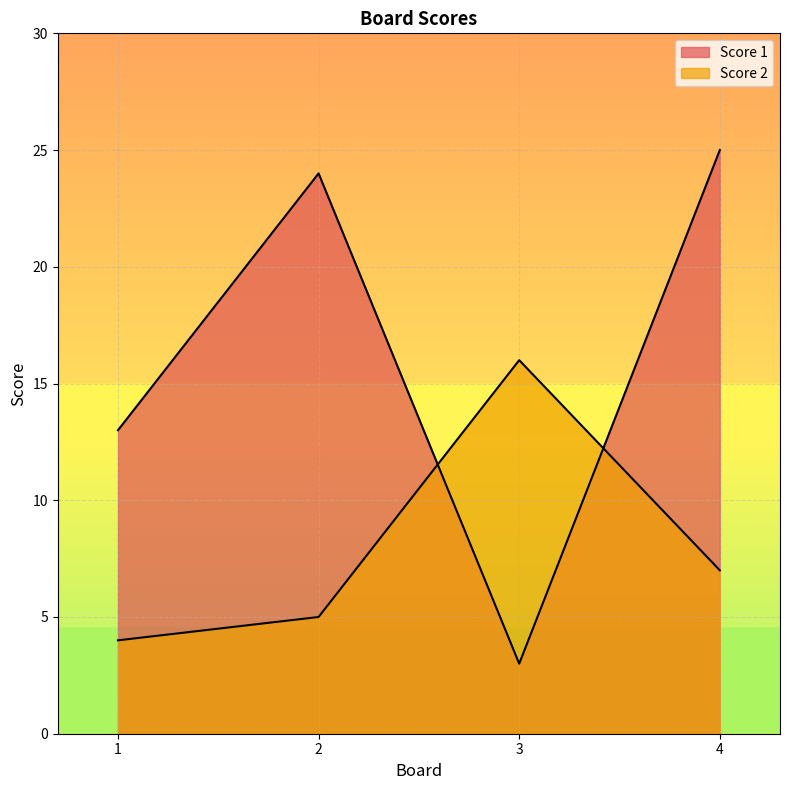

What is the spread (max minus min) of values at 2?

19